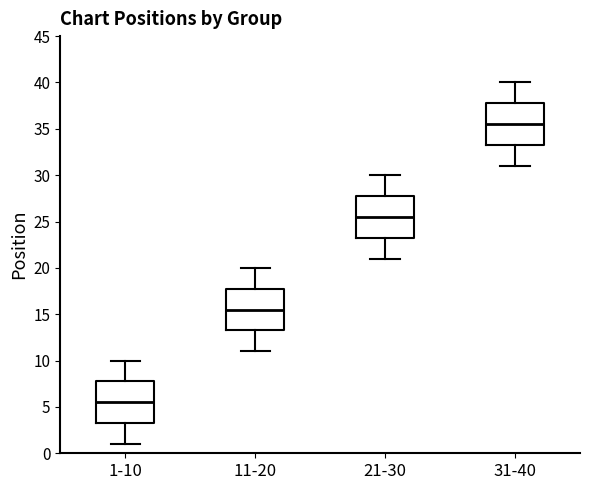

Reading left to right, transcribe this box plot: for each box, give where its median line is, the range the box spans, and where its two whiskers end, as read against the y-axis. The values are not printed on the chart, so give them approximately, as read against the axis.

1-10: median 5.5, box 3.5 to 8.0, whiskers 1.0 to 10.0
11-20: median 15.5, box 13.5 to 18.0, whiskers 11.0 to 20.0
21-30: median 25.5, box 23.5 to 28.0, whiskers 21.0 to 30.0
31-40: median 35.5, box 33.5 to 38.0, whiskers 31.0 to 40.0